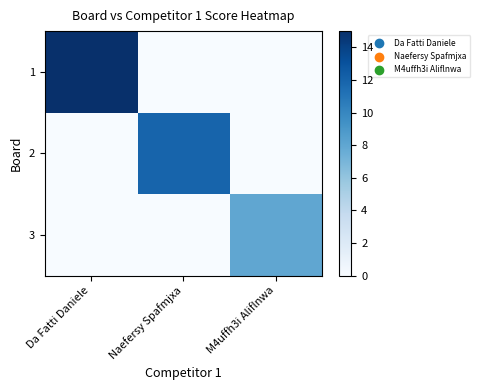

Reading left to right, extract all data points from this chart.

1: Da Fatti Daniele=15	Naefersy Spafmjxa=0	M4uffh3i Aliflnwa=0
2: Da Fatti Daniele=0	Naefersy Spafmjxa=12	M4uffh3i Aliflnwa=0
3: Da Fatti Daniele=0	Naefersy Spafmjxa=0	M4uffh3i Aliflnwa=8